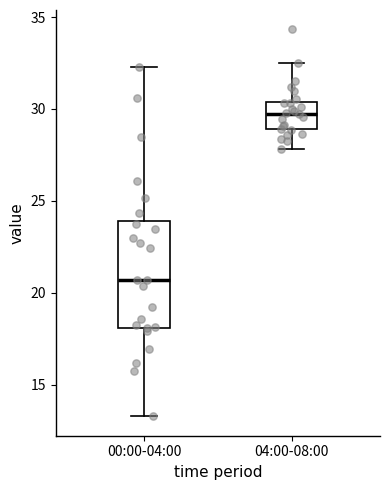

Which box has the highest median line?

04:00-08:00